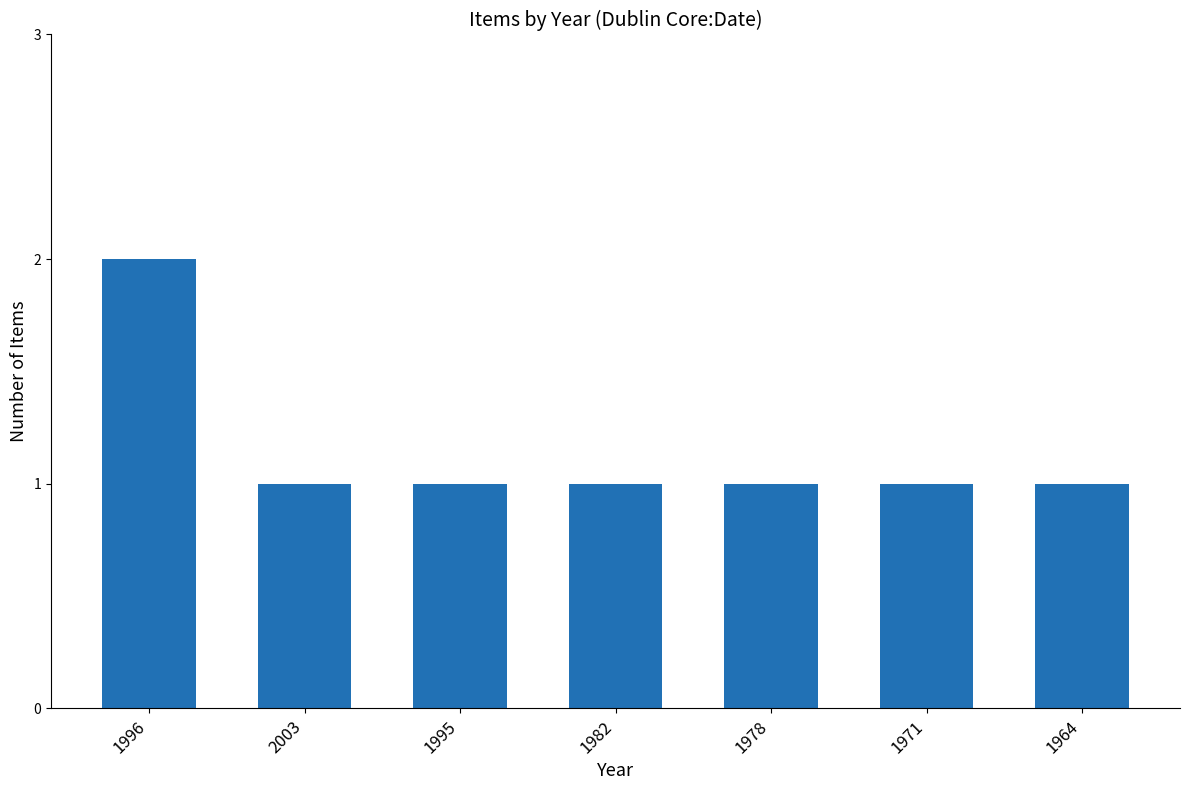

Is it true that the value at 1996 is 1?

False